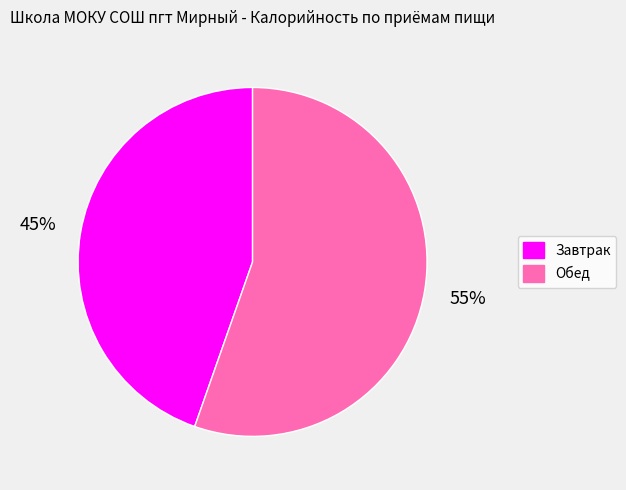

Does Обед account for over 50% of the chart?

Yes